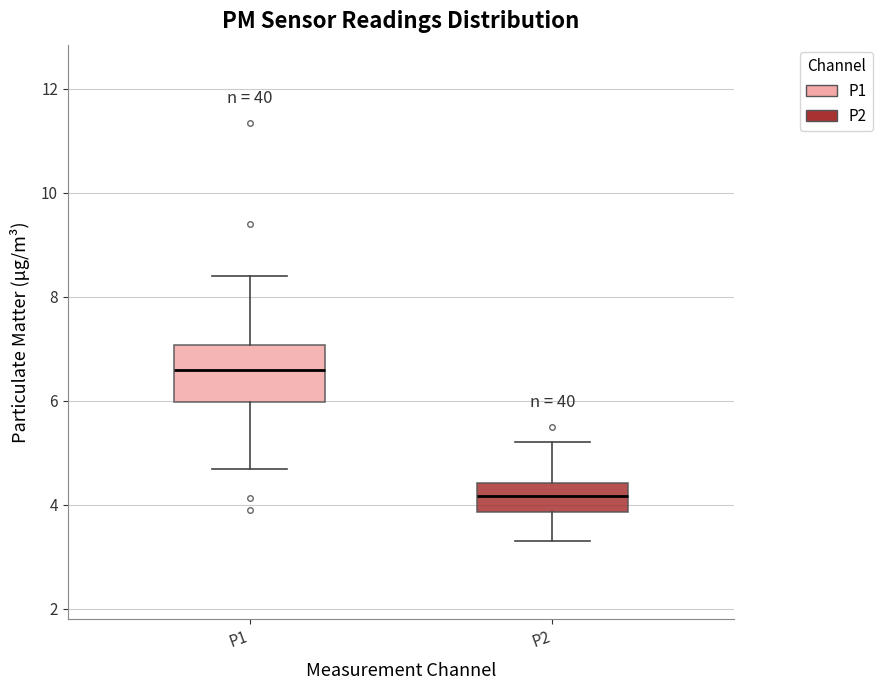

Reading left to right, read every box against the y-axis: the position of its median line, the range the box covers, and the ends of its whiskers. The values are not printed on the chart, so give them approximately, as read against the axis.

P1: median 6.6, box 6.0 to 7.0, whiskers 4.6 to 8.4
P2: median 4.2, box 3.8 to 4.4, whiskers 3.4 to 5.2